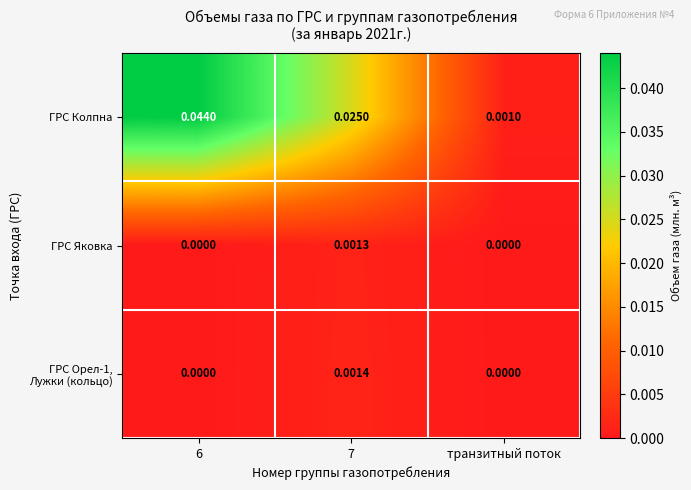

Which series has the largest total across all categories?

ГРС Колпна